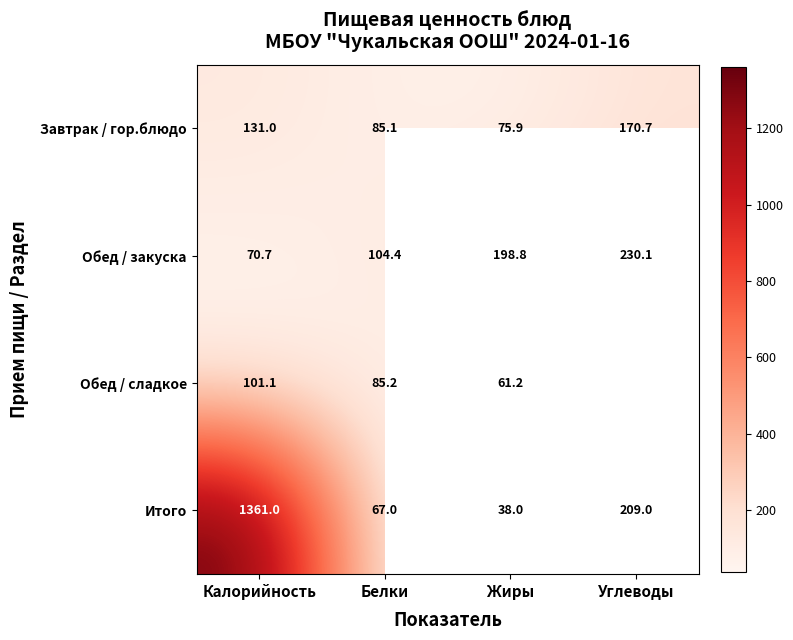

List the labels in order of Завтрак / гор.блюдо value, largest first.

Углеводы, Калорийность, Белки, Жиры